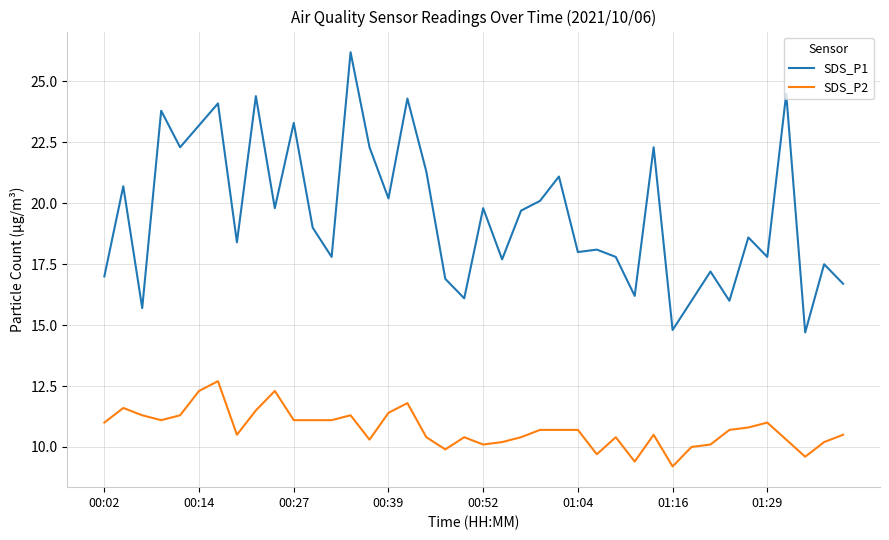

Rank the series by their average value, from lowest to highest.

SDS_P2, SDS_P1